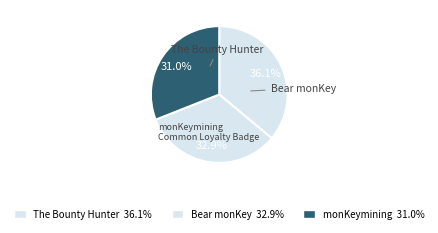

How many segments does this pie chart have?

3